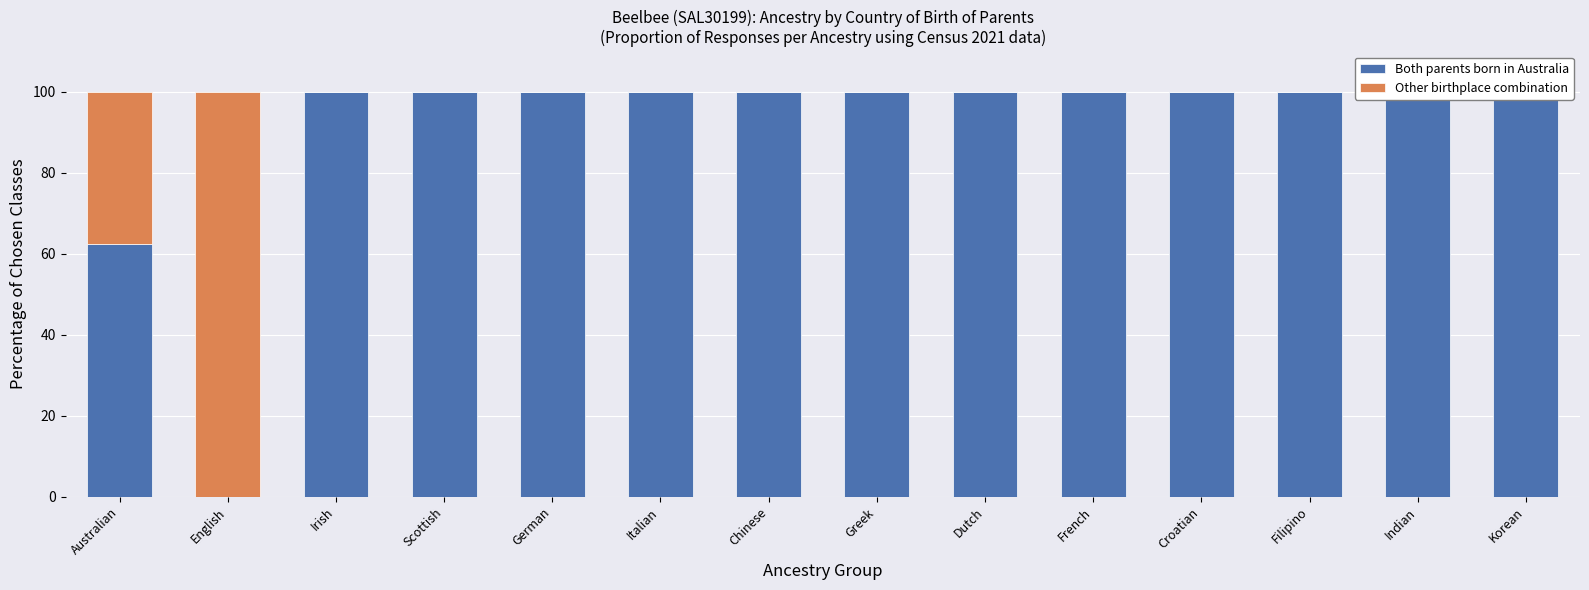

At which category is the sum across all series the highest?

Australian